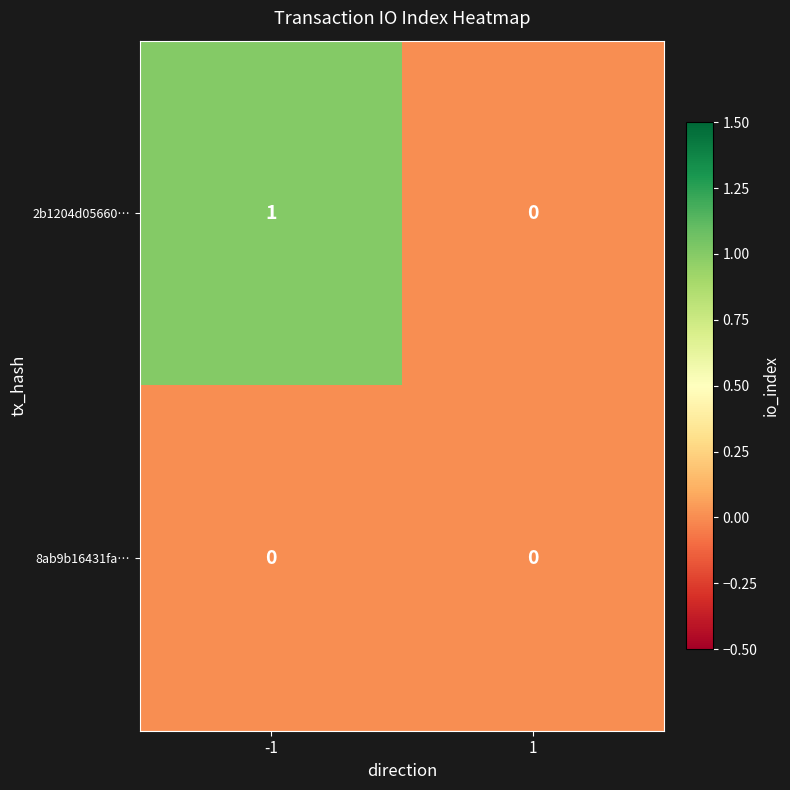

Which series has the largest range (max minus min)?

2b1204d05660…